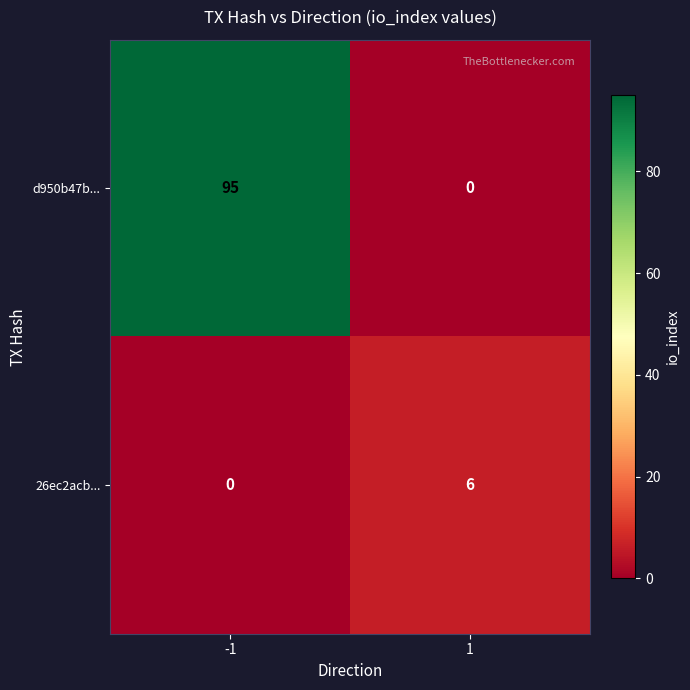

Which series changed the most between -1 and 1?

d950b47b...